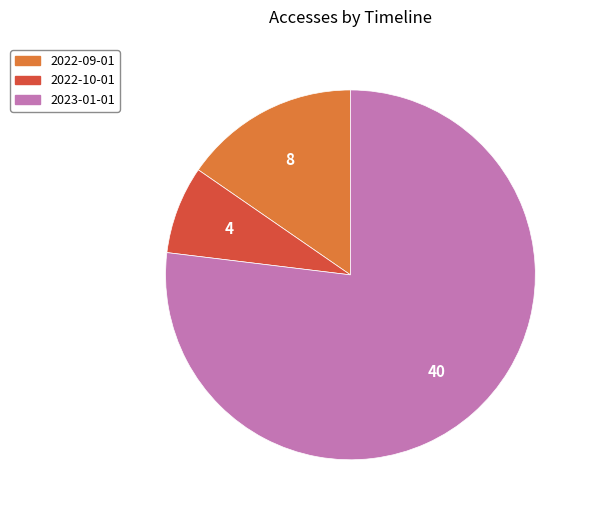

Approximately how many times larger is the value at 2023-01-01 compared to 2022-10-01?

10.0